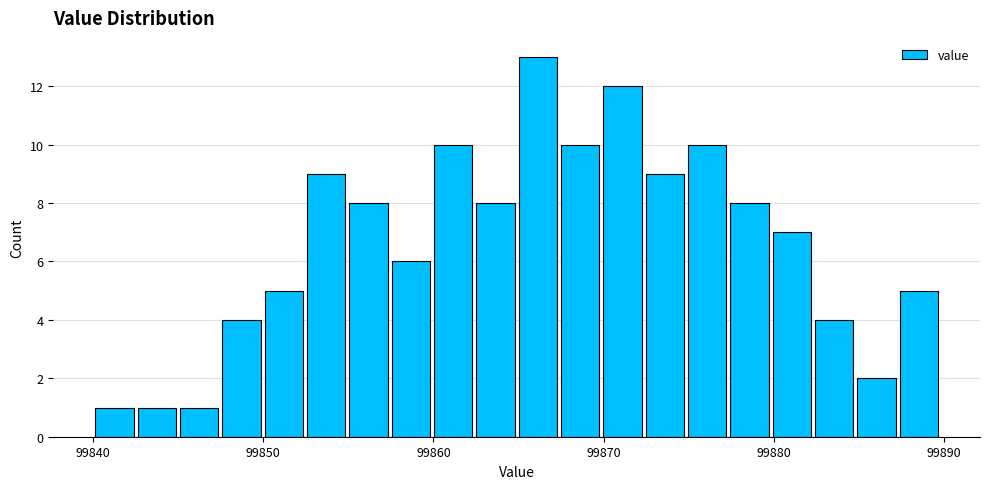

Read against the x-axis, roughly where is the centre of the tallest bar?

99866